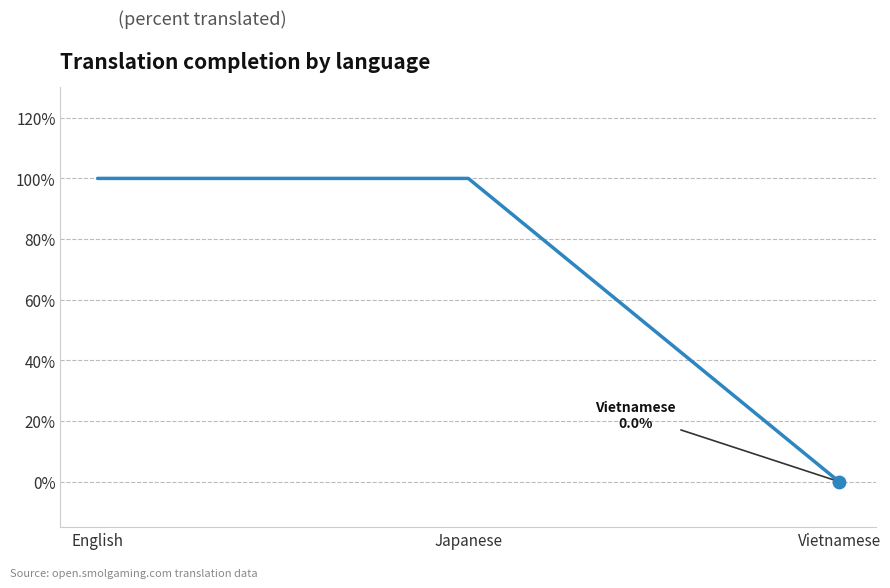

What is the ratio of the value at English to the value at Japanese?

1.0